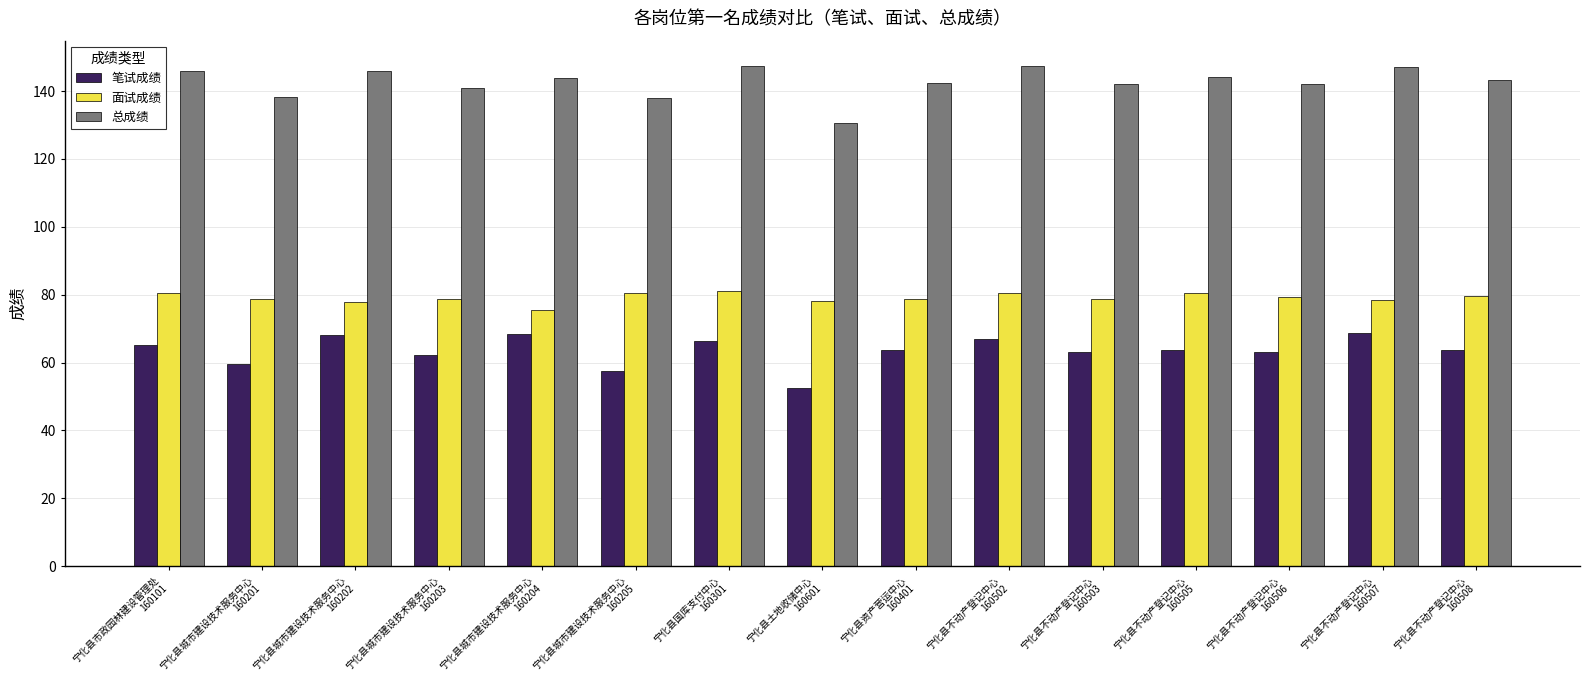

Rank the series by their maximum value, from lowest to highest.

笔试成绩, 面试成绩, 总成绩